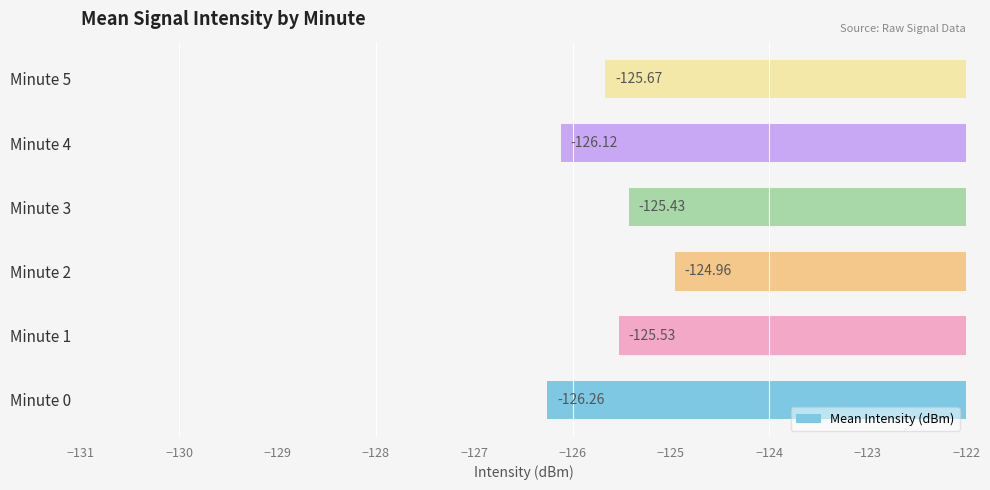

List the labels in order of value, smallest first.

Minute 0, Minute 4, Minute 5, Minute 1, Minute 3, Minute 2